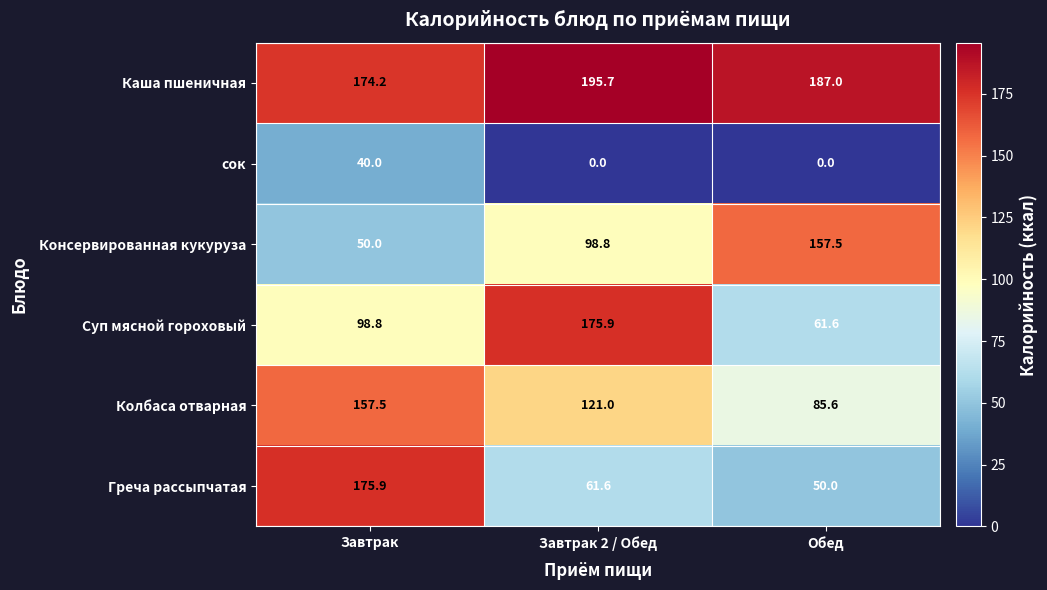

Is it true that Колбаса отварная equals 19.7 at Обед?

False